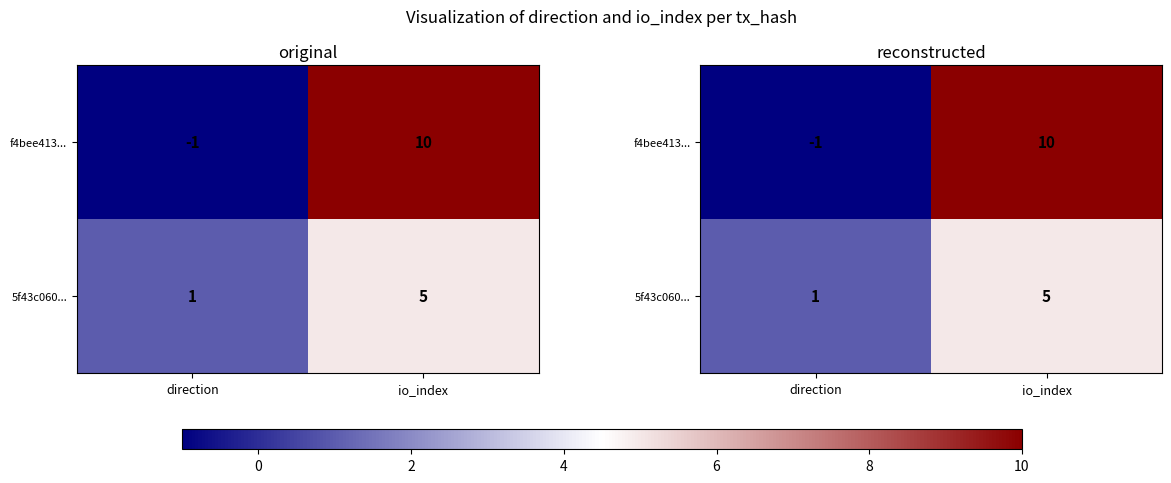

What is the highest value of the f4bee413... series?

10